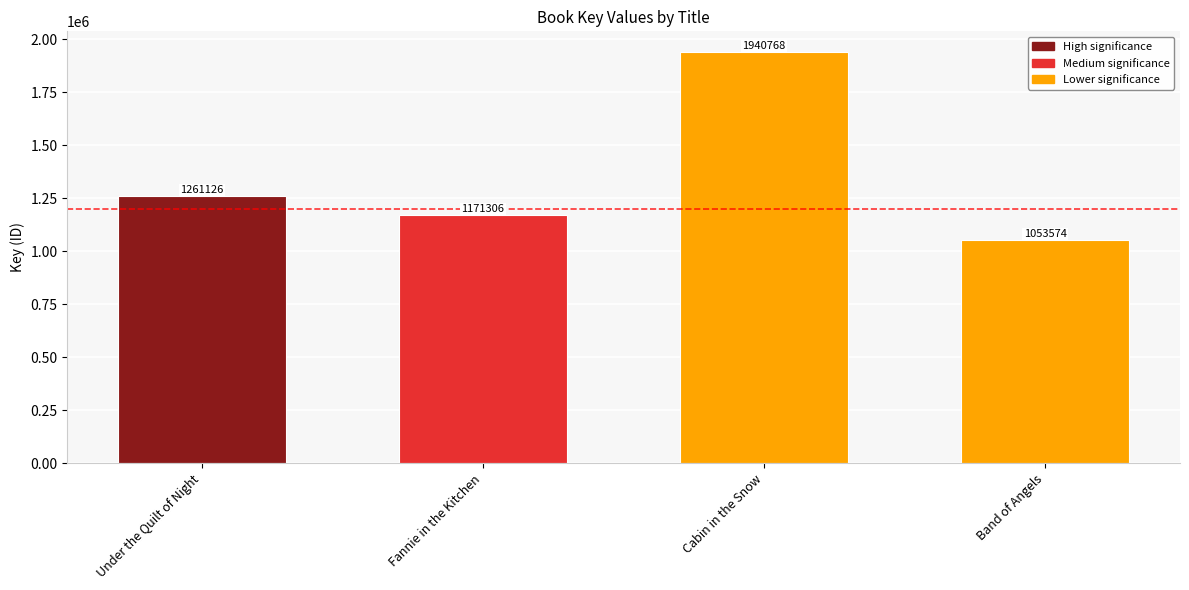

What position from the right is Band of Angels?

1